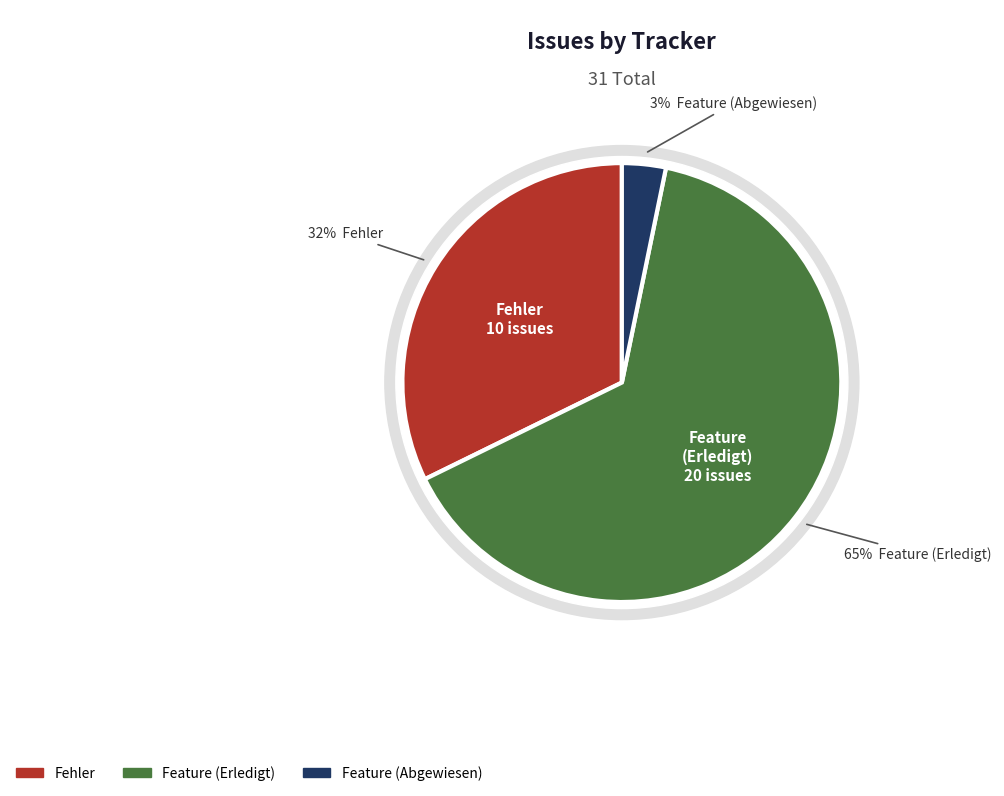

To the nearest percent, what percentage of the pie is Feature (Abgewiesen)?

3%